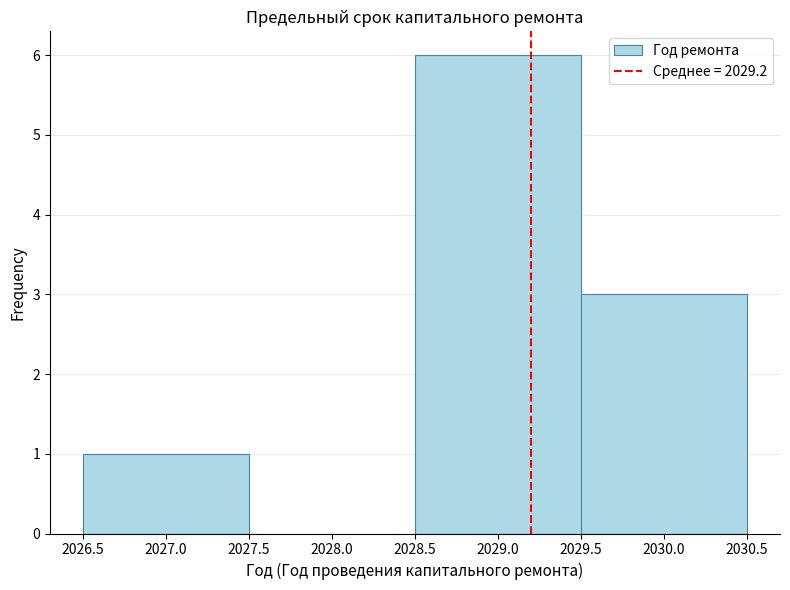

Reading left to right, list every bar in this chart as the range it spans on the x-axis followed by its height. The values are not printed on the chart, so give them approximately, as read against the axis.

2026.5 to 2027.5: 1
2027.5 to 2028.5: 0
2028.5 to 2029.5: 6
2029.5 to 2030.5: 3